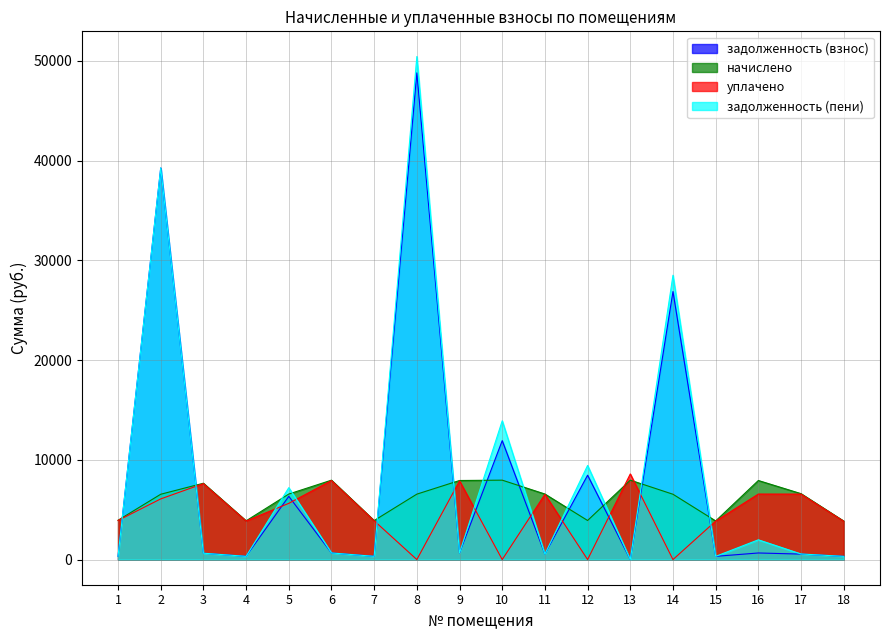

Where does the задолженность (взнос) series first go above 660?

2